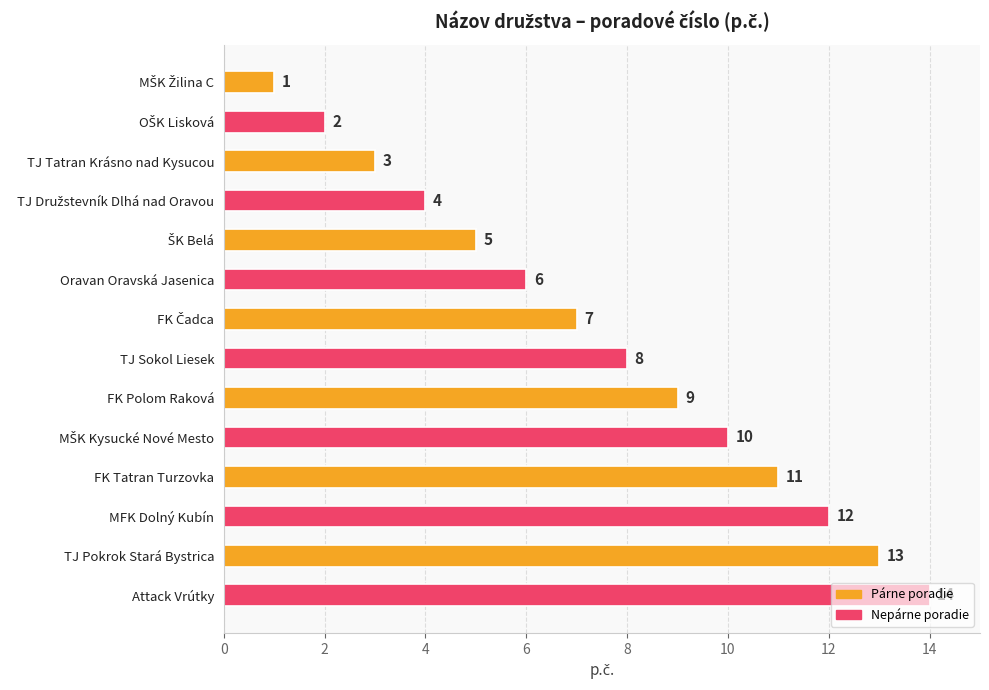

What is the greatest value displayed?

14